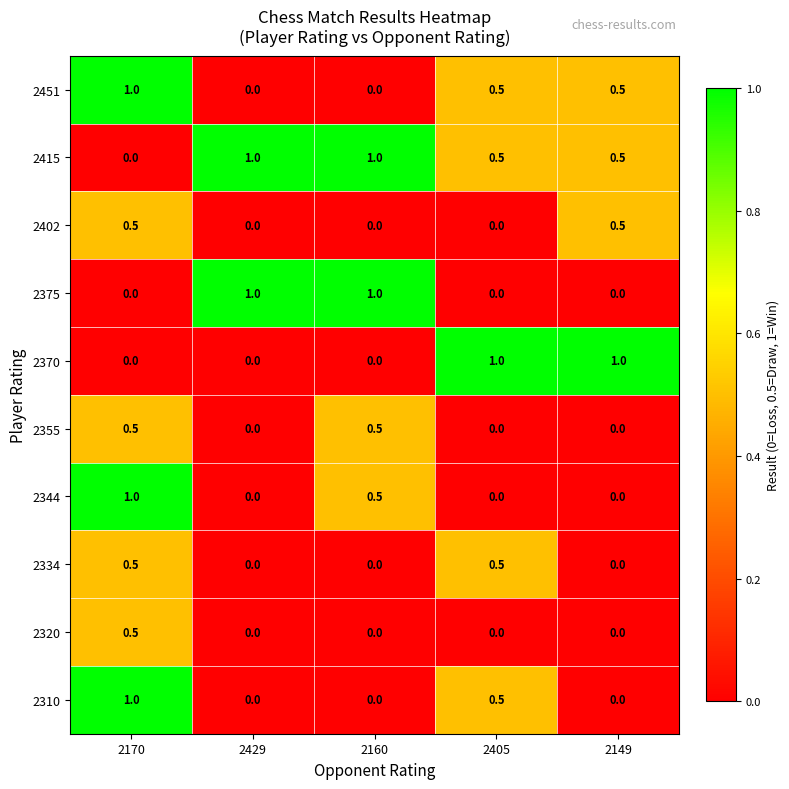

Is the value of 2334 at 2405 greater than the value of 2375 at 2405?

Yes